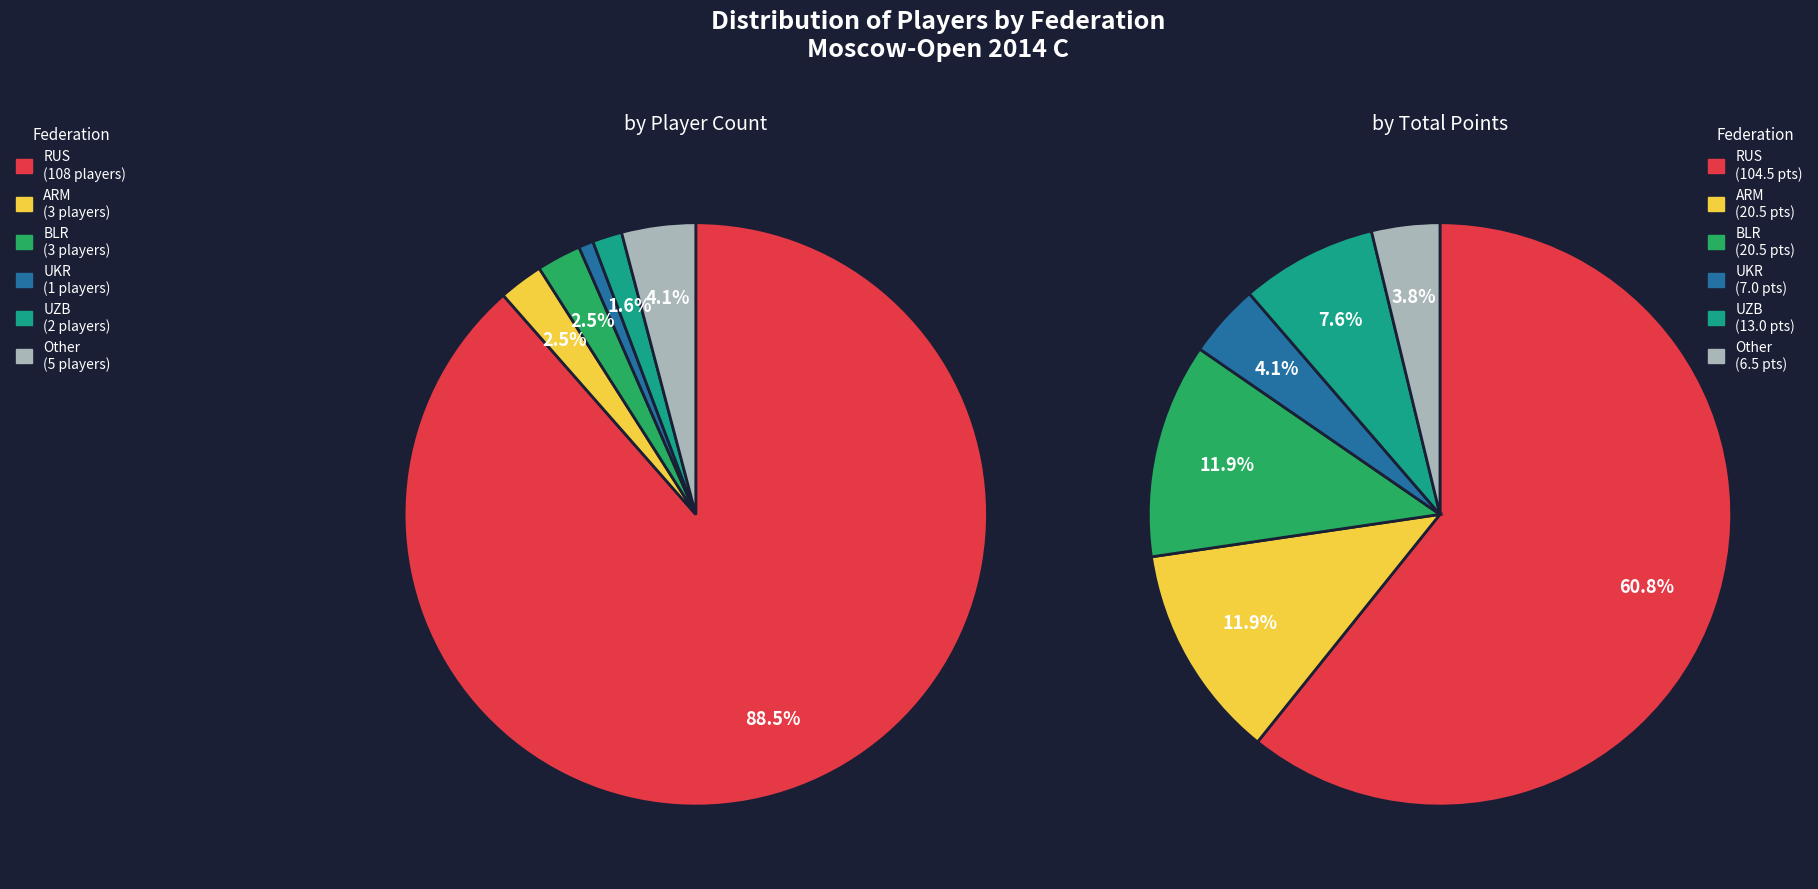

Which category has the biggest portion of the pie?

RUS